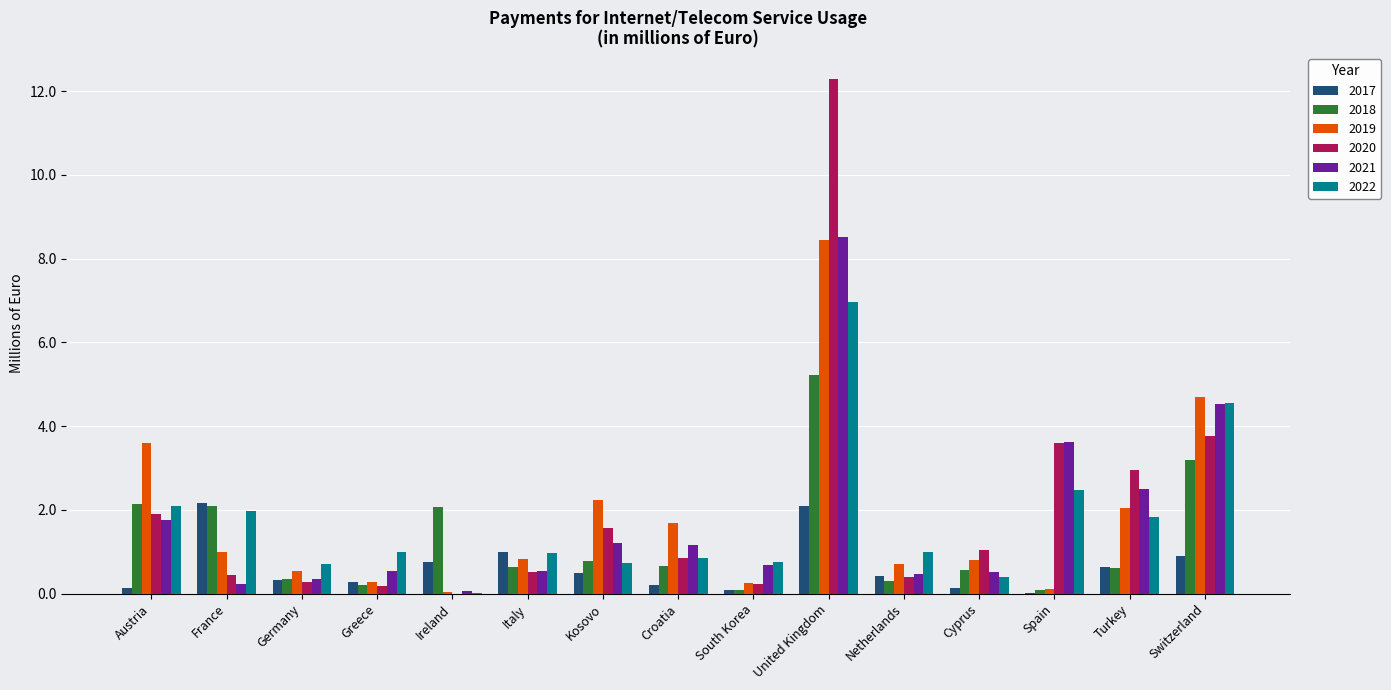

What is the sum of all 2020 values?

30.1